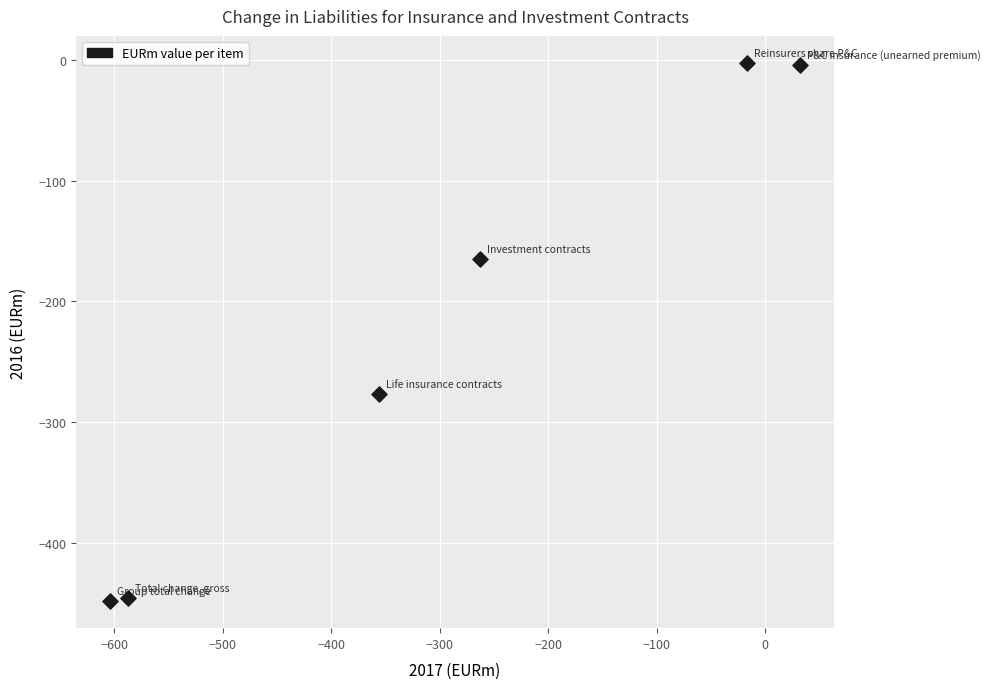

What Y value in the scatter plot is closest to -225?

-276.8